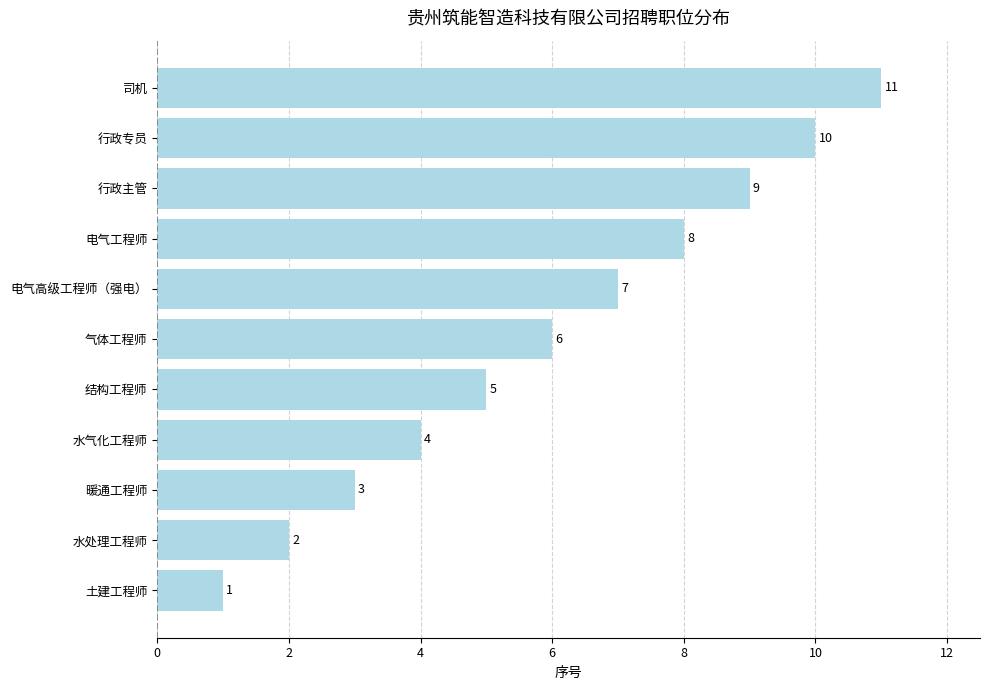

Does the chart contain any negative values?

No